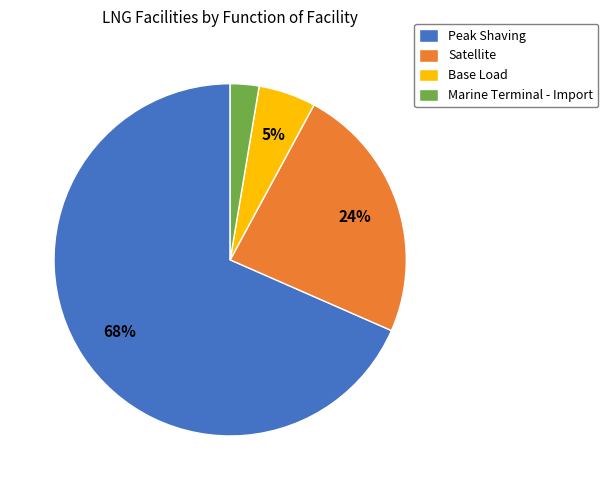

Between Marine Terminal - Import and Peak Shaving, which is larger?

Peak Shaving